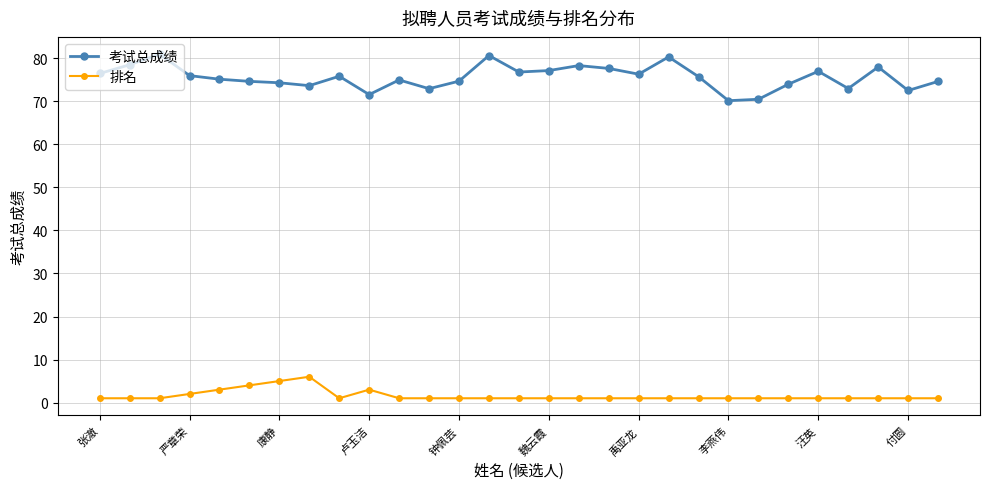

What is the difference between the maximum and second lowest values in the 排名 series?

5.0